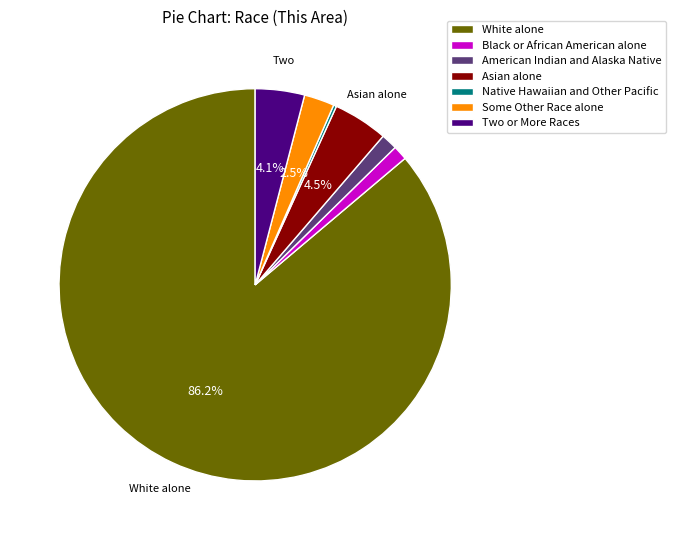

Which has a higher value, Some Other Race alone or American Indian and Alaska Native?

Some Other Race alone